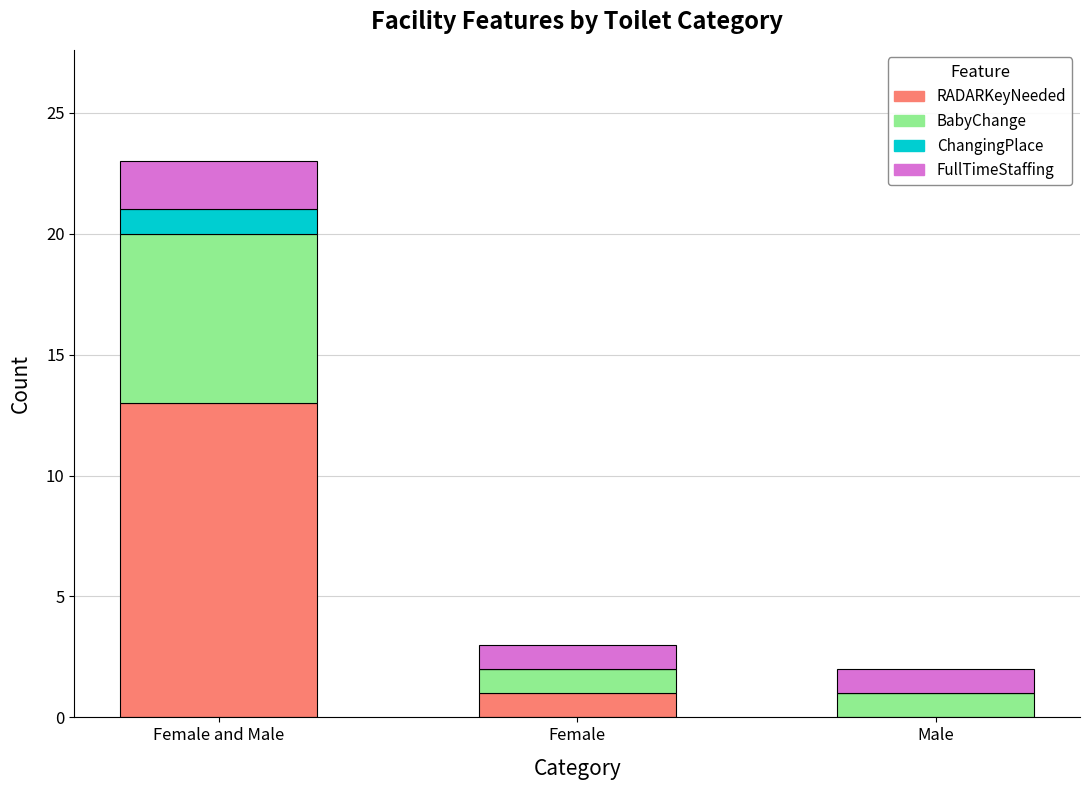

Reading right to left, what are the values for RADARKeyNeeded?

Male=0	Female=1	Female and Male=13